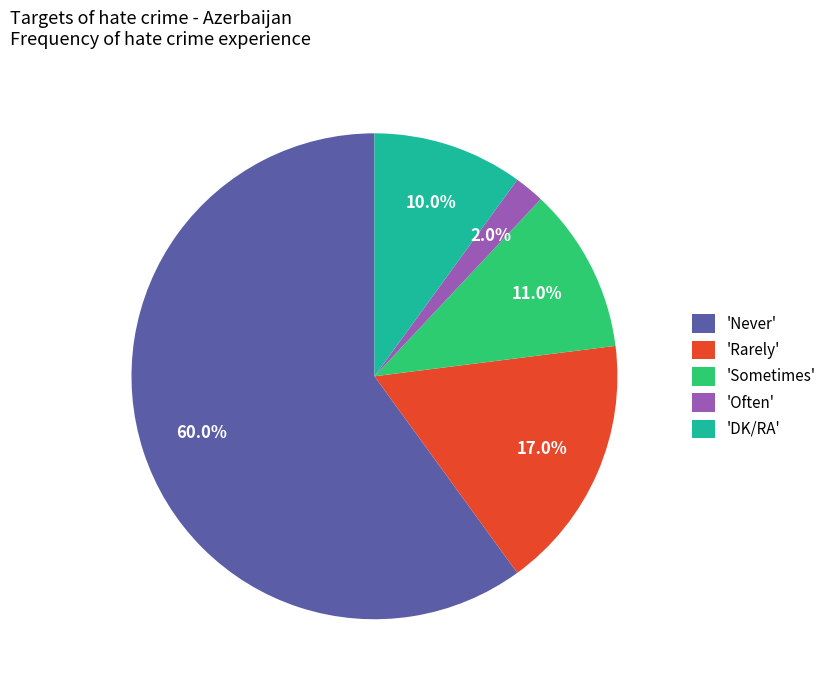

Between 'Often' and 'DK/RA', which is larger?

'DK/RA'